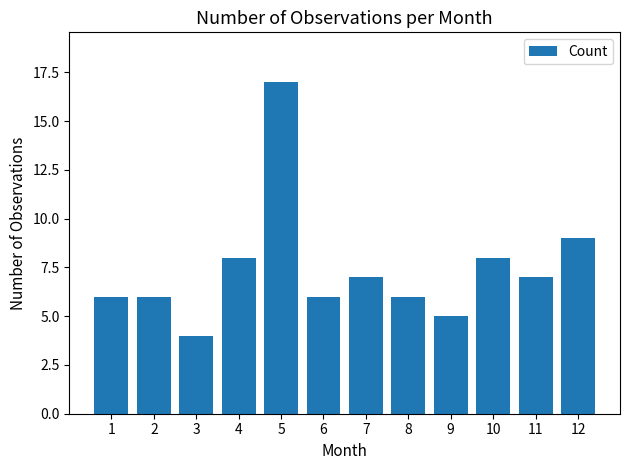

True or false: the data shows 6 at 2.

True